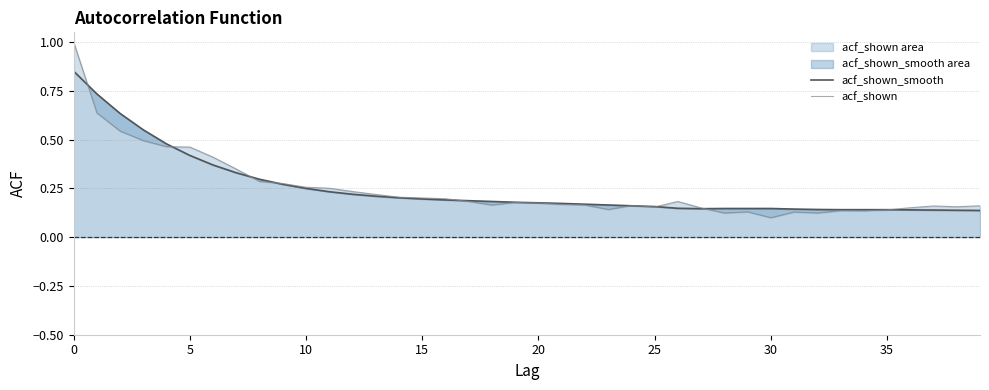

What is the smallest value displayed?

0.1